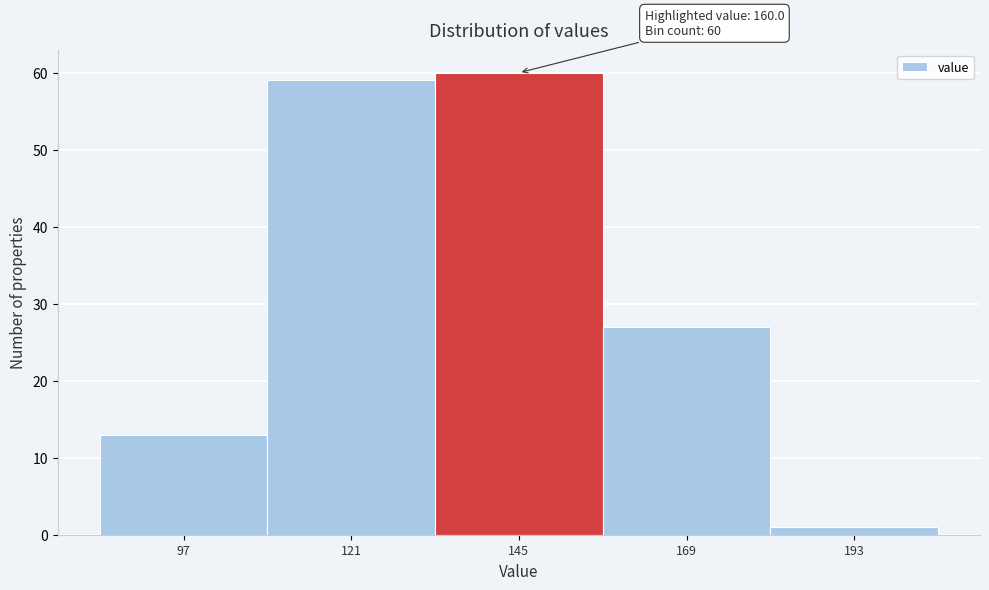

Reading right to left, extract all data points from this chart.

193=1	169=27	145=60	121=59	97=13